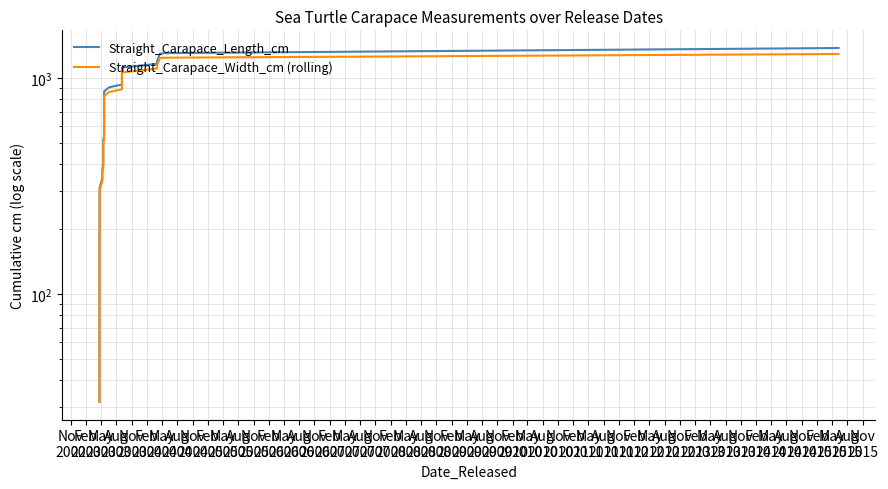

How many data points in Straight_Carapace_Length_cm are above 670?

20